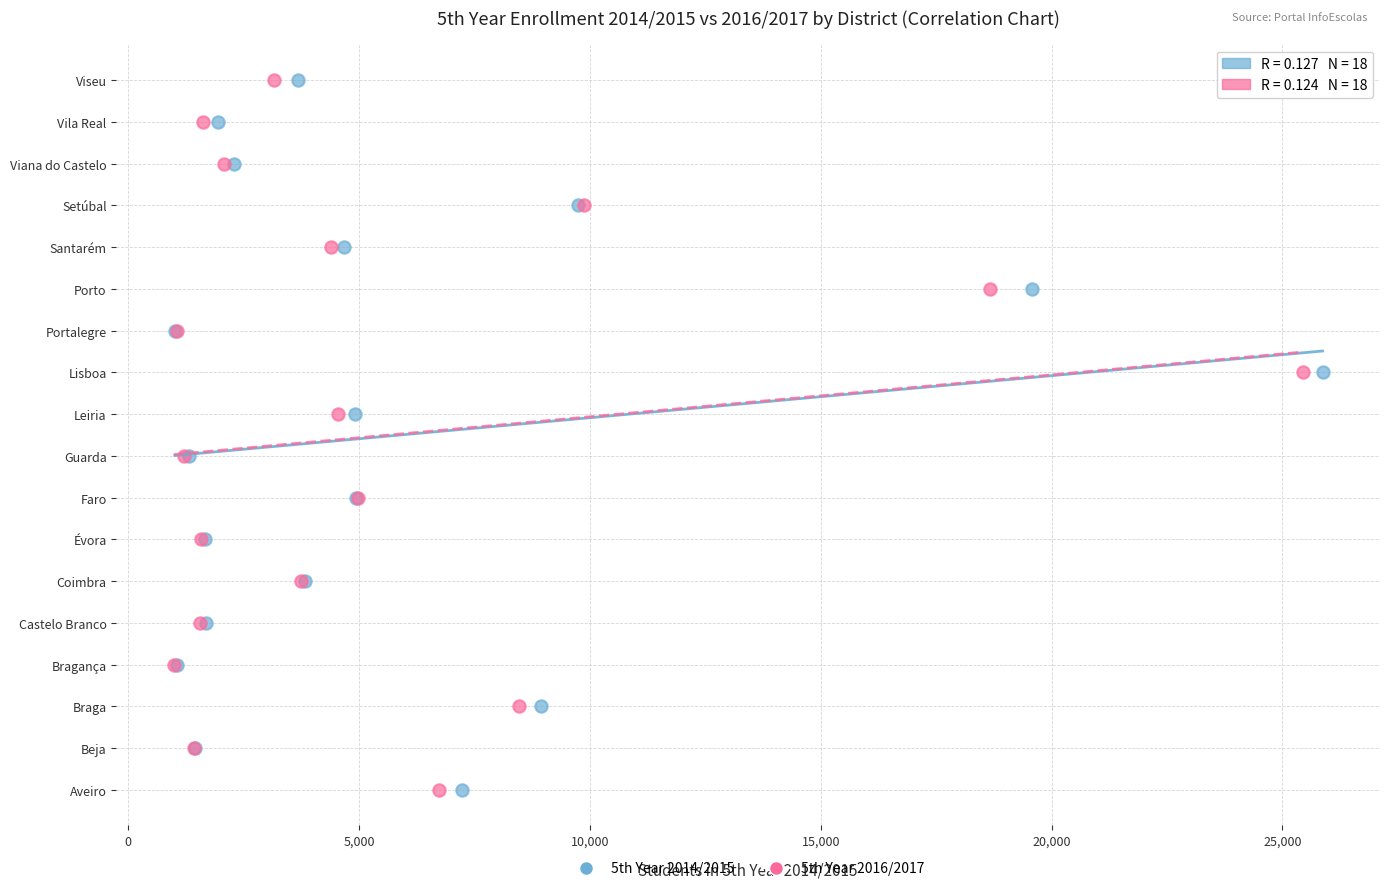

What are all the series names shown in the legend?

5th Year 2014/2015, 5th Year 2016/2017